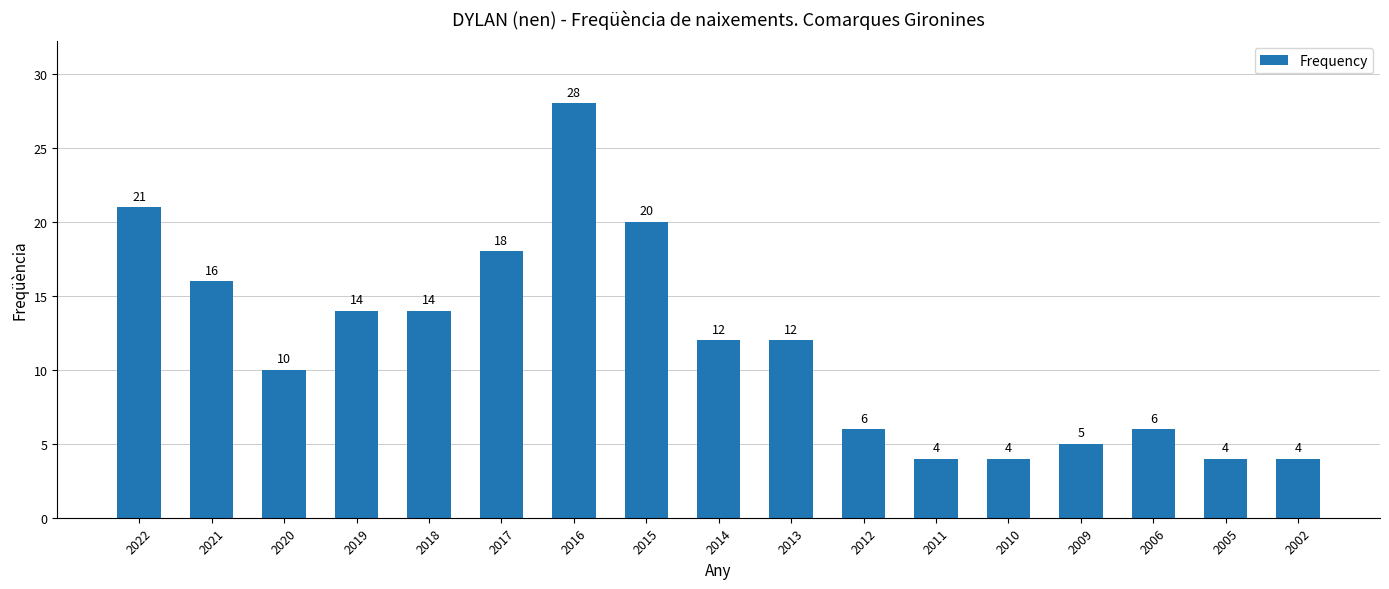

What is the sum of all values?

198